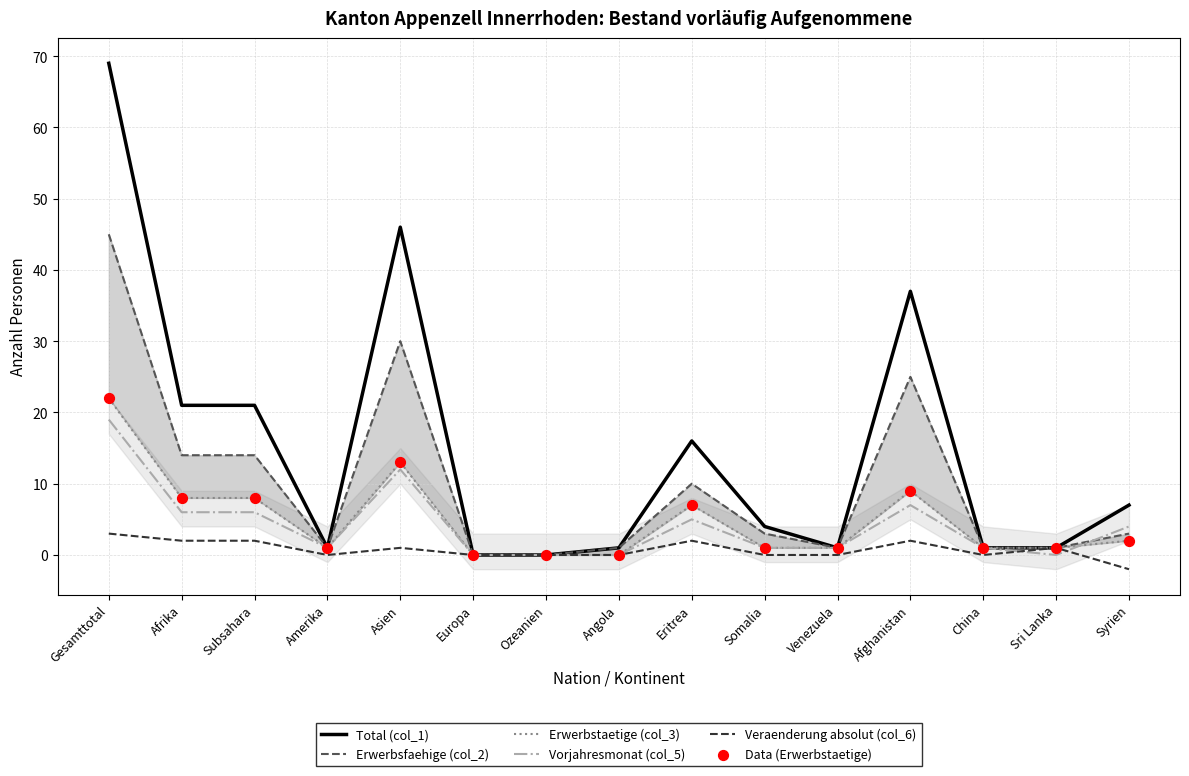

At which category is the sum across all series the highest?

Gesamttotal